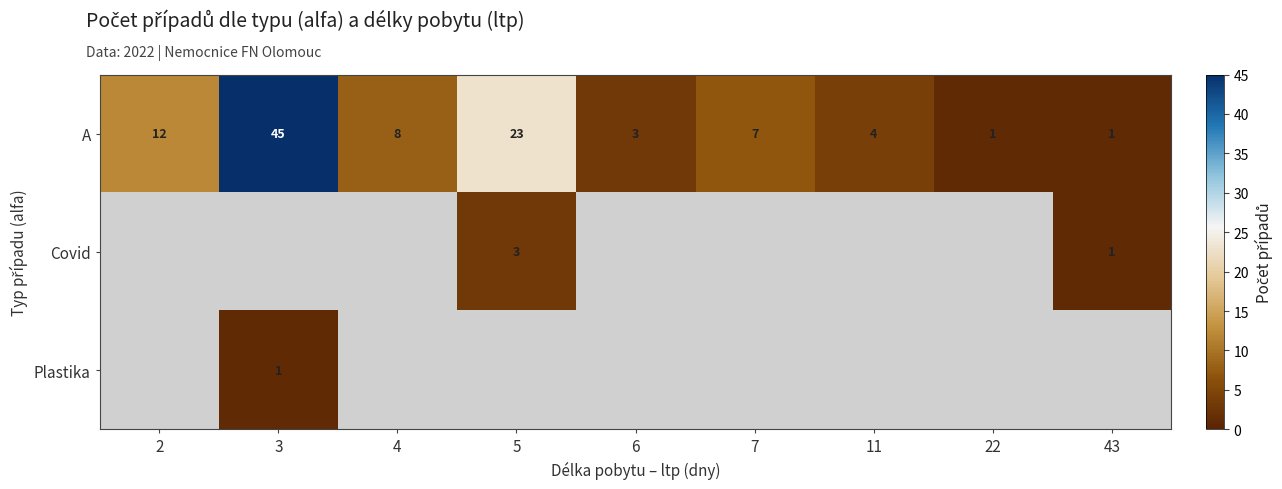

Is it true that A equals 1 at 6?

False